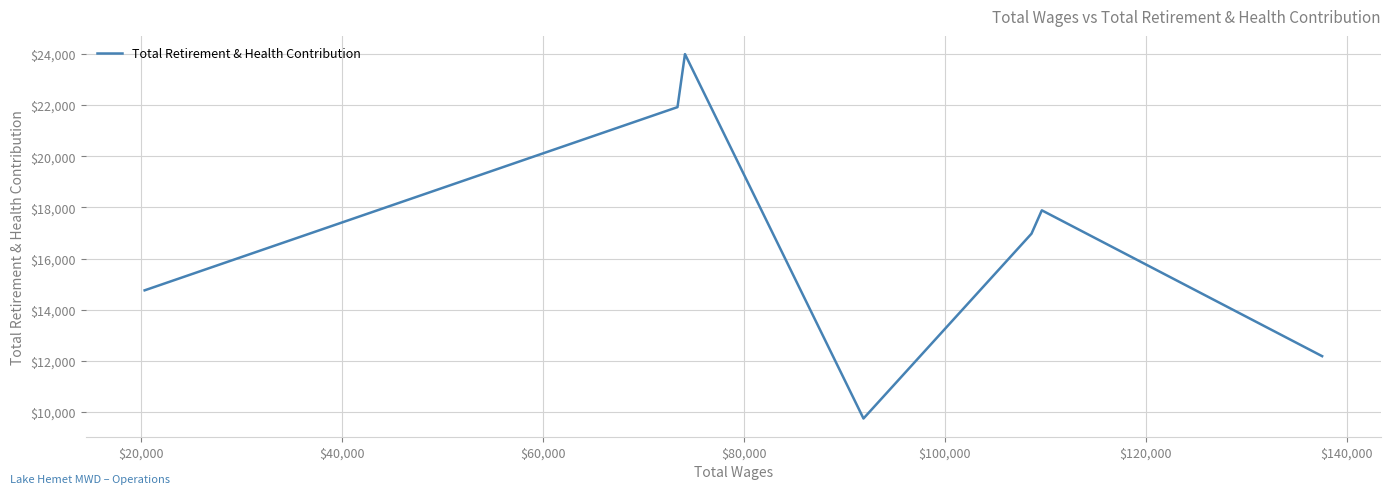

True or false: there are more than 1 points higher than both neighbors.

True